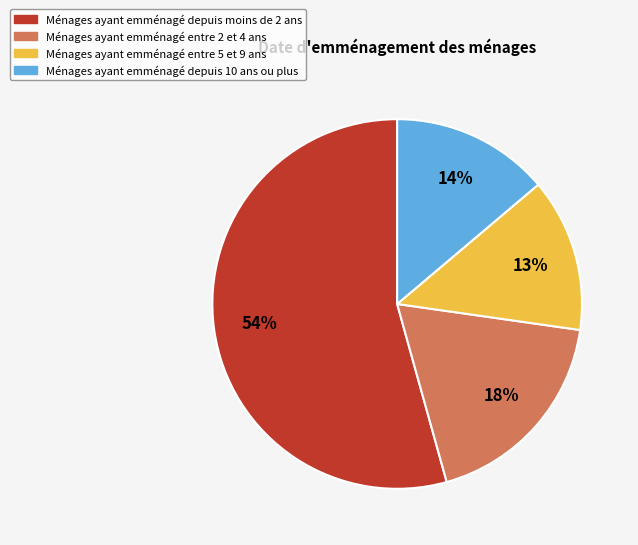

To the nearest percent, what is the combined percentage of Ménages ayant emménagé depuis moins de 2 ans and Ménages ayant emménagé entre 2 et 4 ans?

73%